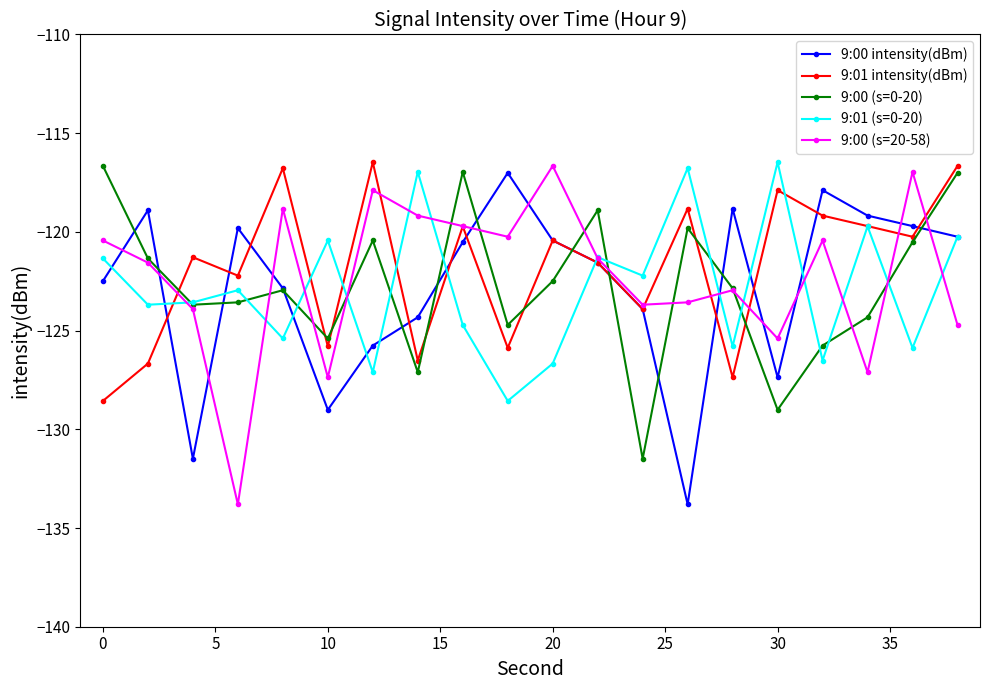

True or false: 9:00 (s=0-20) has more than 1 interior local peaks.

True